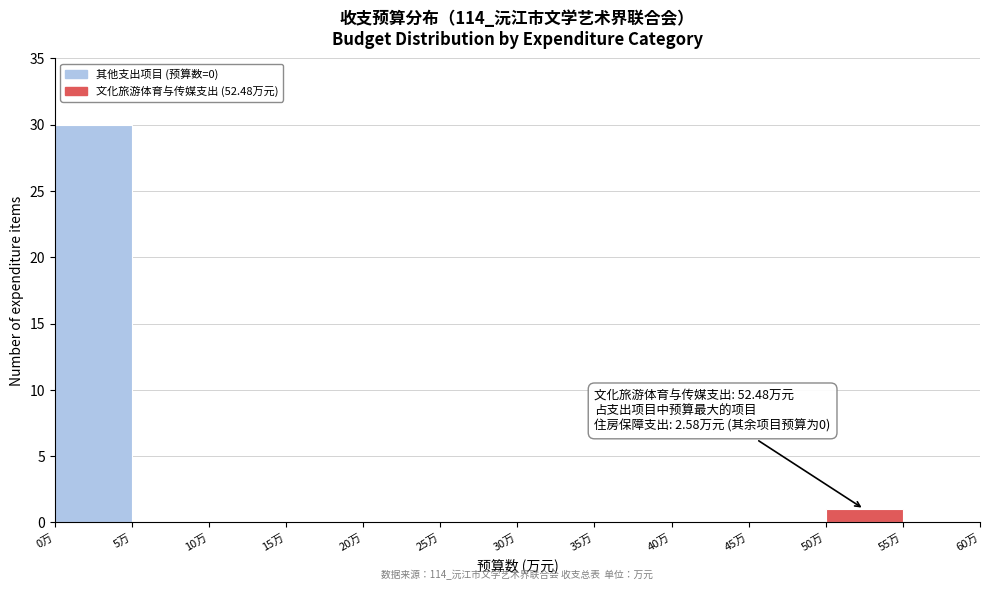

Over which range of the x-axis is the bar tallest?

0 to 5